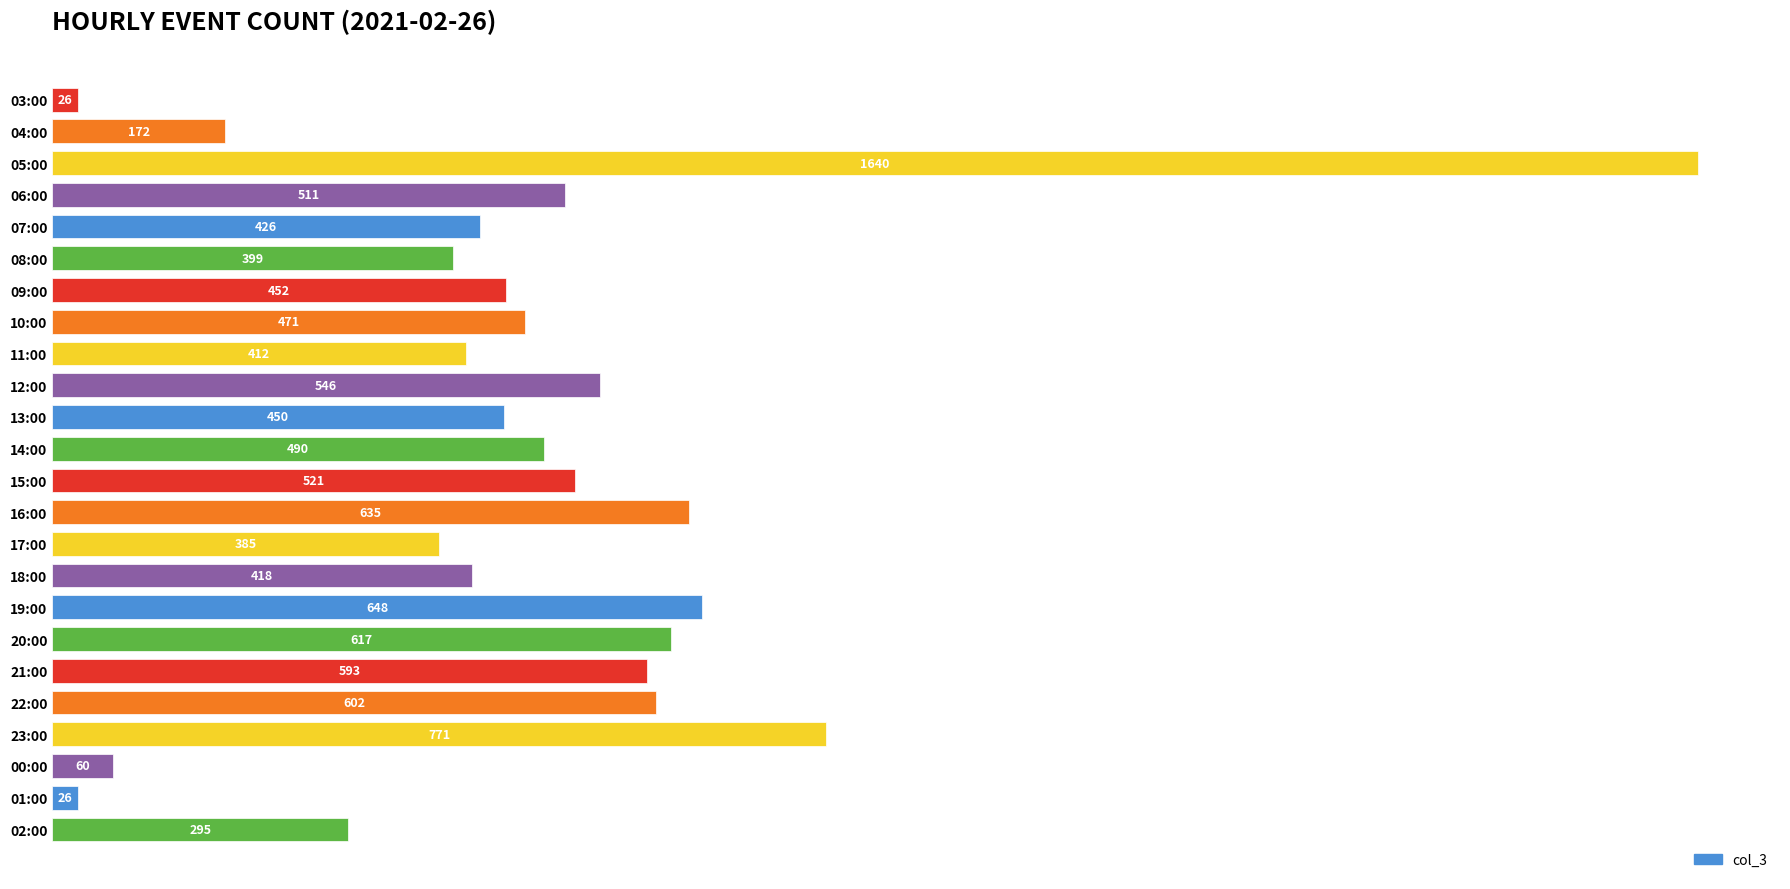

At which label is the value closest to 833?

23:00